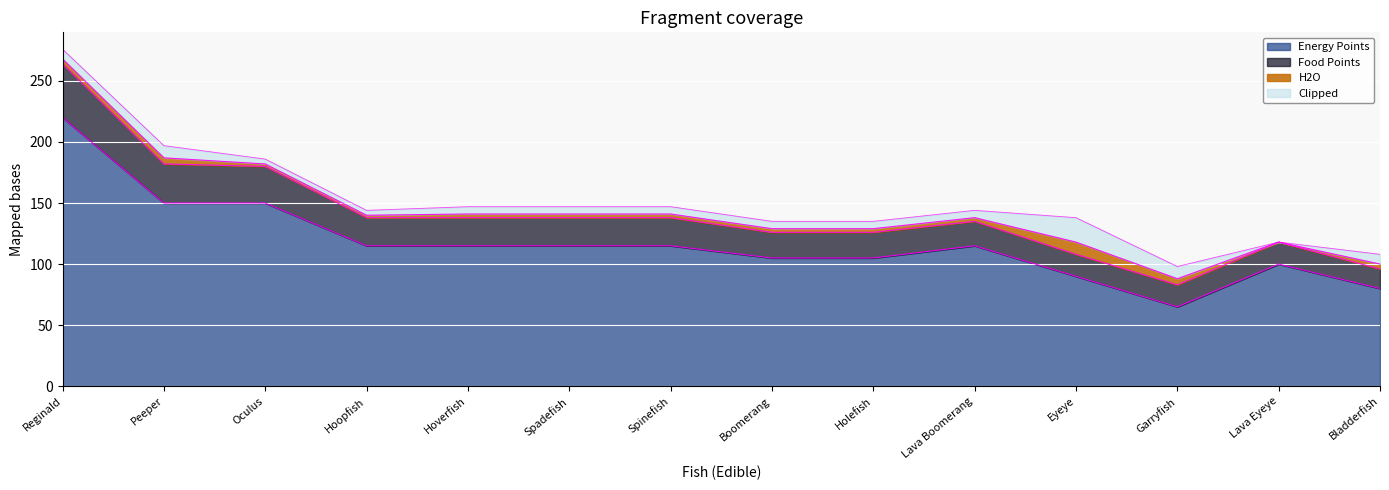

Which has a higher value, Bladderfish or Hoverfish?

Hoverfish